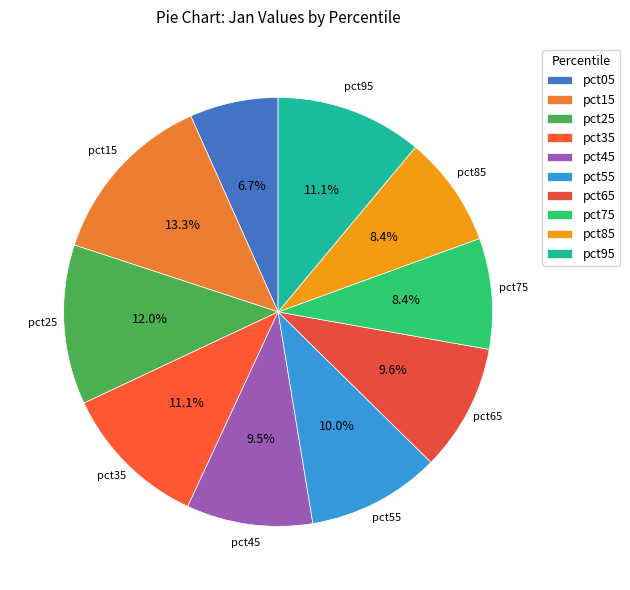

Which category has the biggest portion of the pie?

pct15